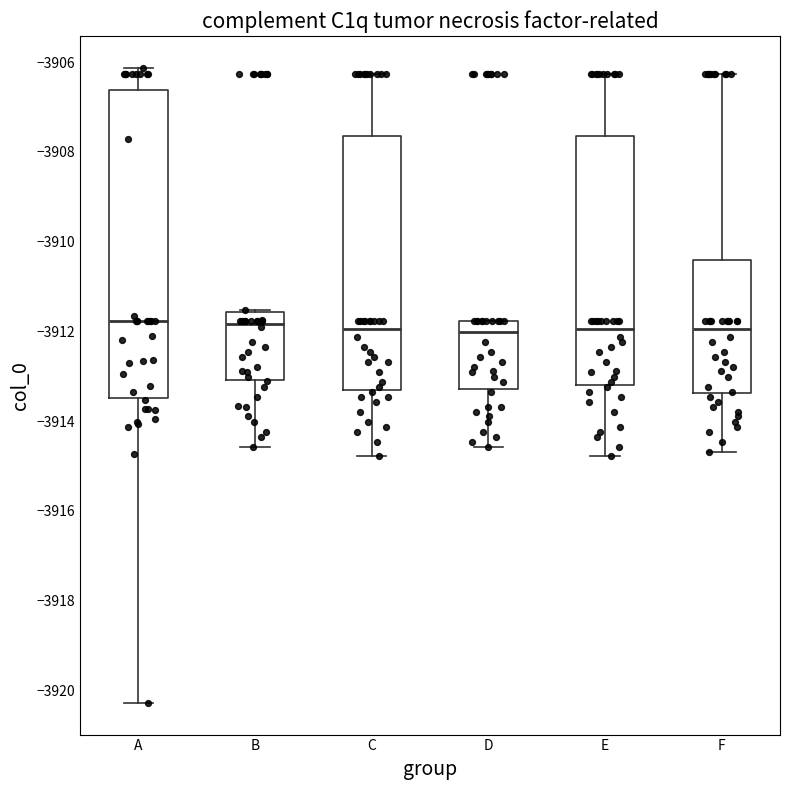

Where does the lower whisker of the box for C end on the y-axis? The values are not printed on the chart, so give them approximately, as read against the axis.

-3914.8